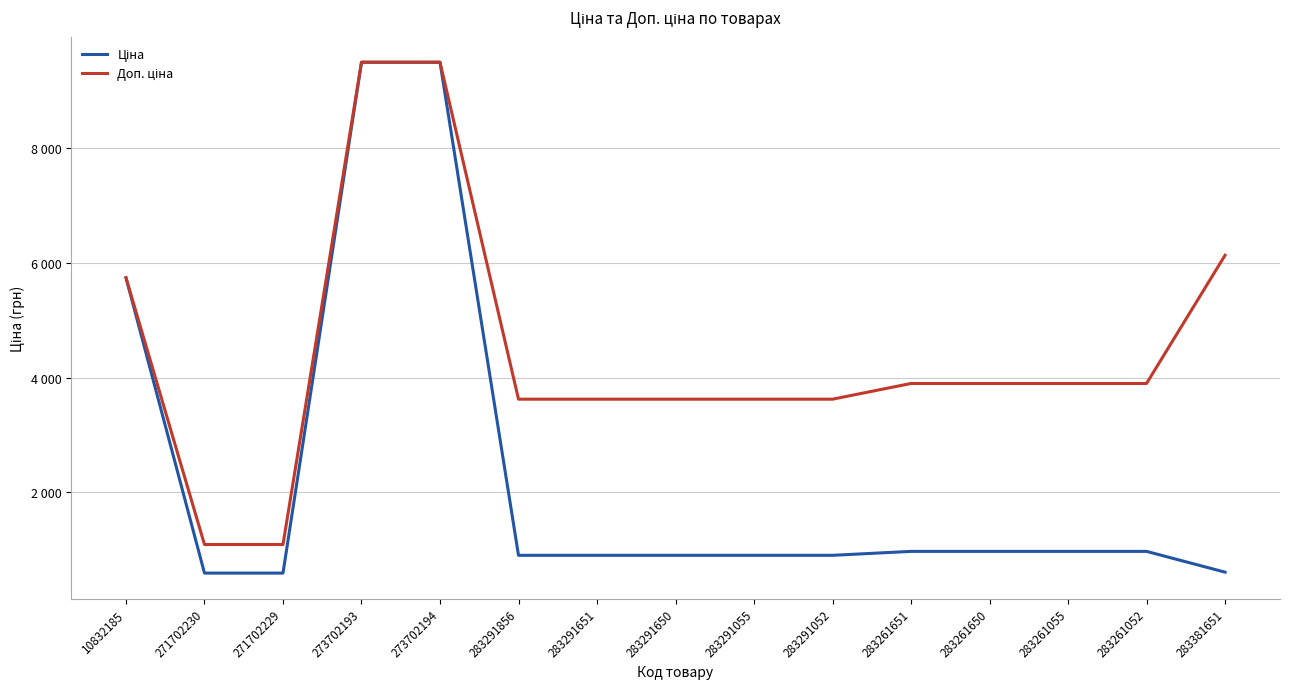

What position from the left is 283261650?

12